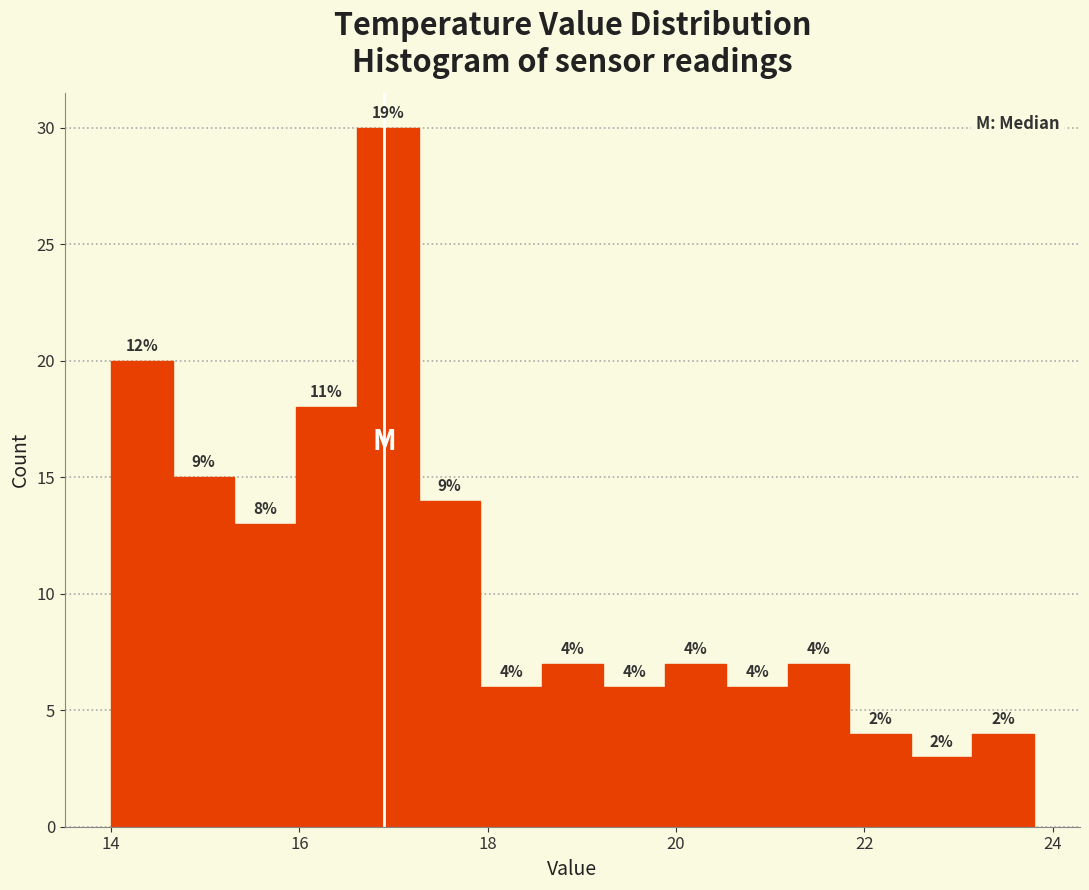

Around what value on the x-axis is the tallest bar? Give the approximate position of its centre, as read against the axis.

17.0